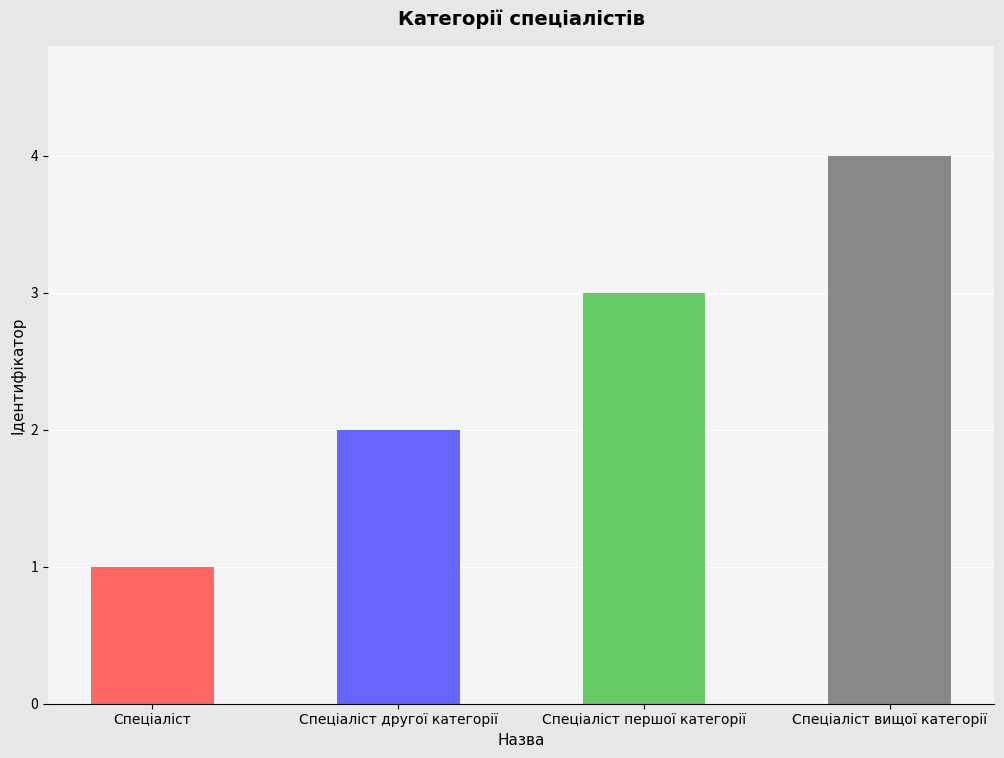

List the labels in order of value, smallest first.

Спеціаліст, Спеціаліст другої категорії, Спеціаліст першої категорії, Спеціаліст вищої категорії